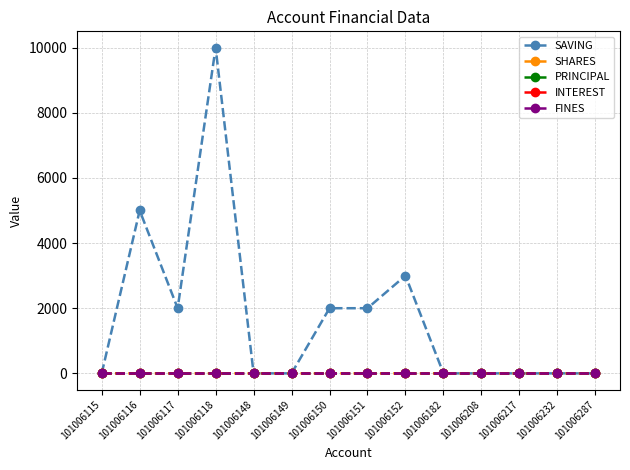

How many lines are shown in the chart?

5